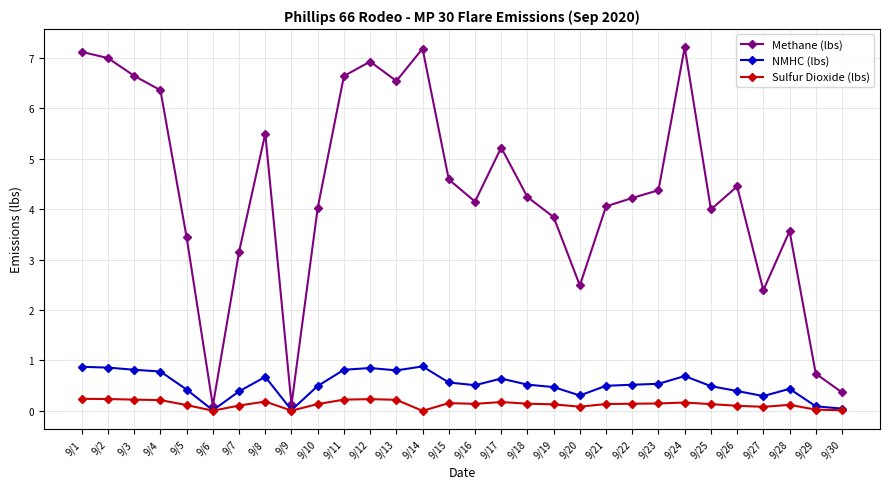

The value of Methane (lbs) at 9/15 is 1.0. True or false?

False